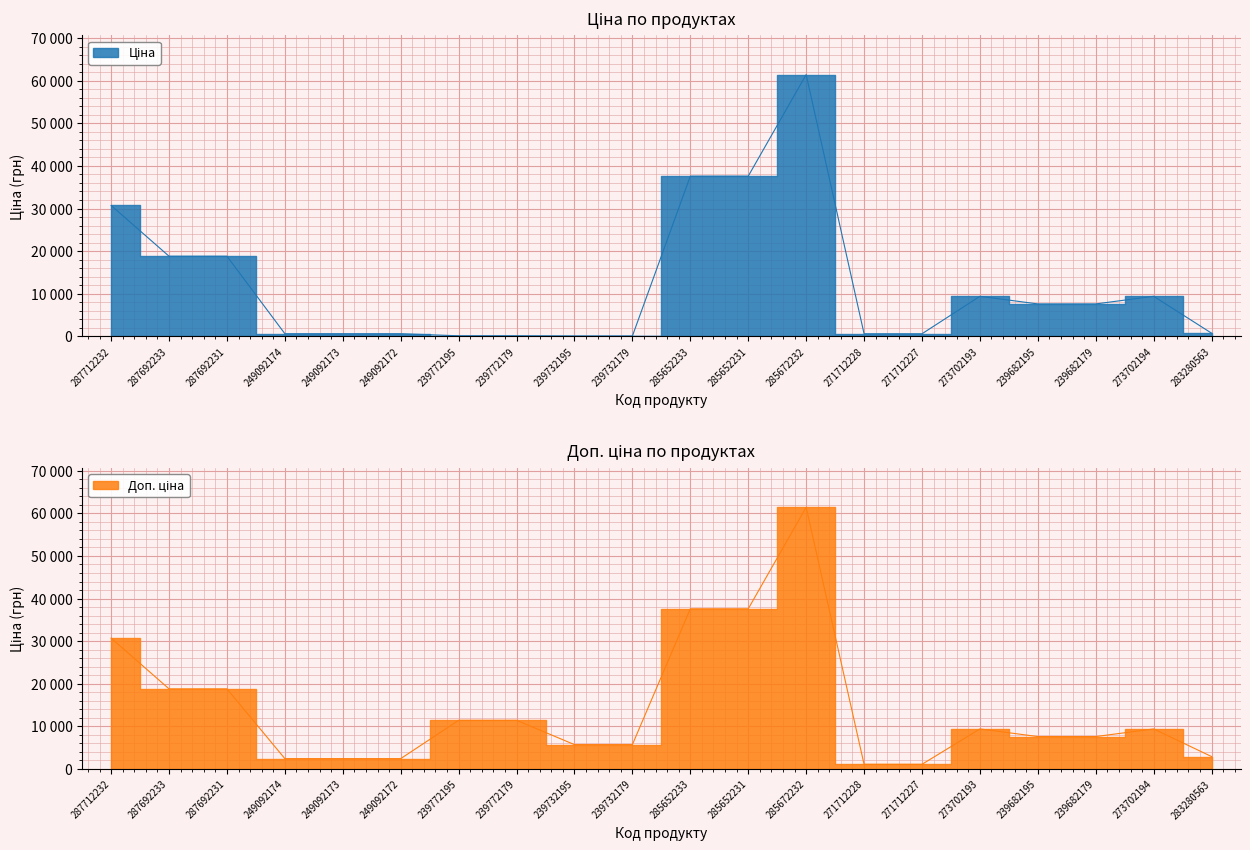

The value of Доп. ціна at 239682179 is 7596.5. True or false?

True